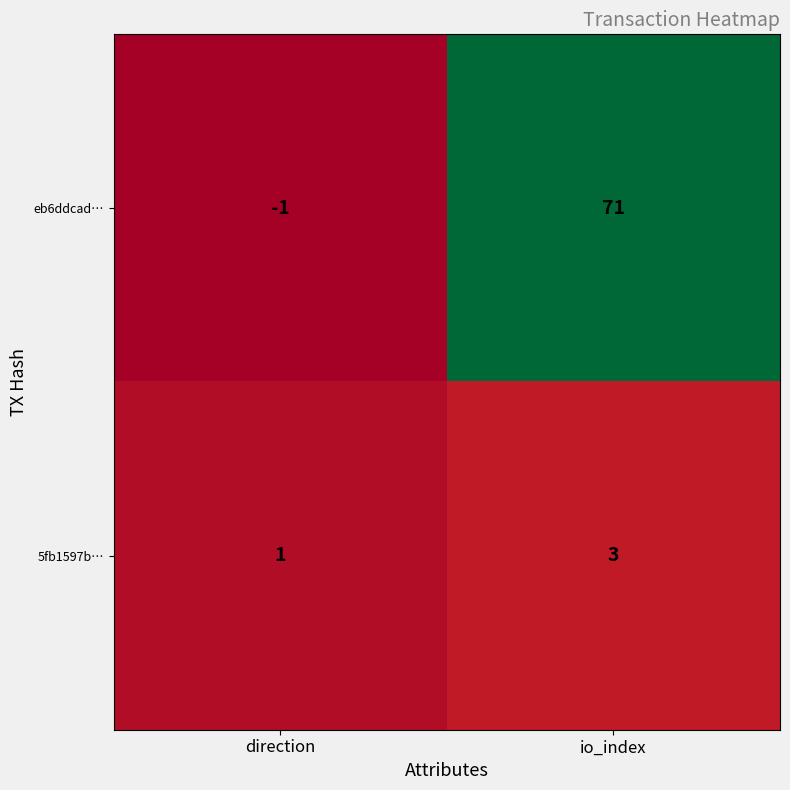

Reading left to right, what are all the values shown in this chart?

eb6ddcad…: direction=-1	io_index=71
5fb1597b…: direction=1	io_index=3